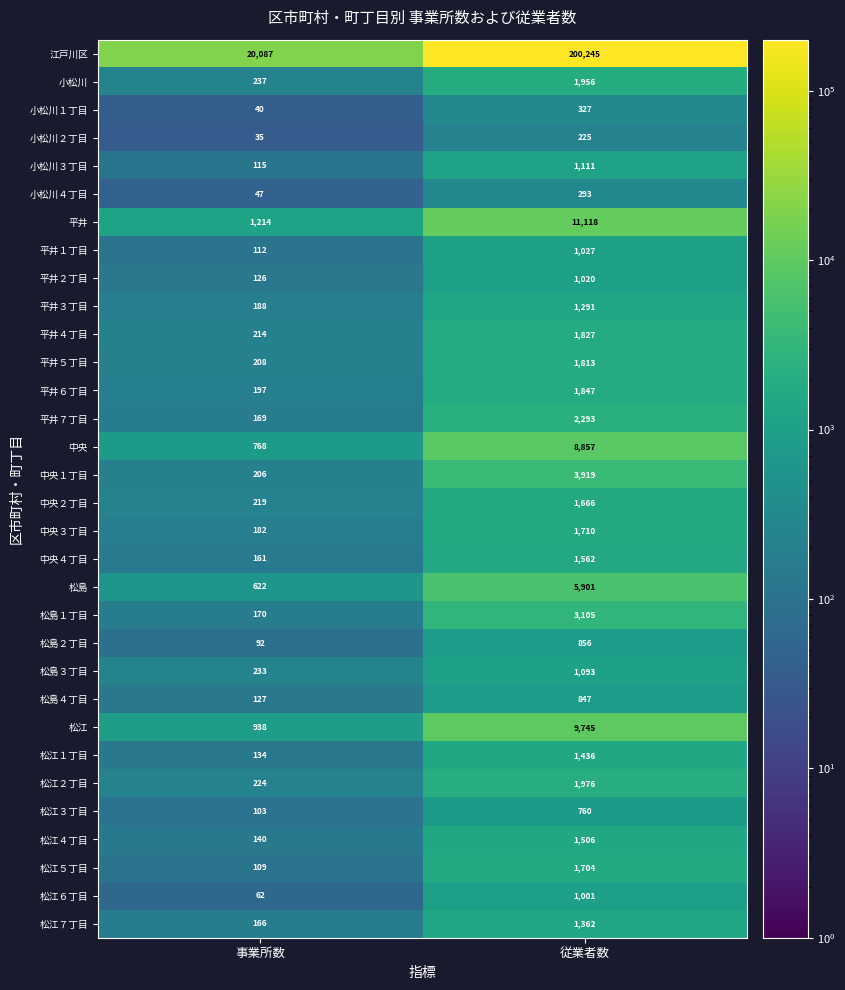

What is the total value across all series at 事業所数?

27645